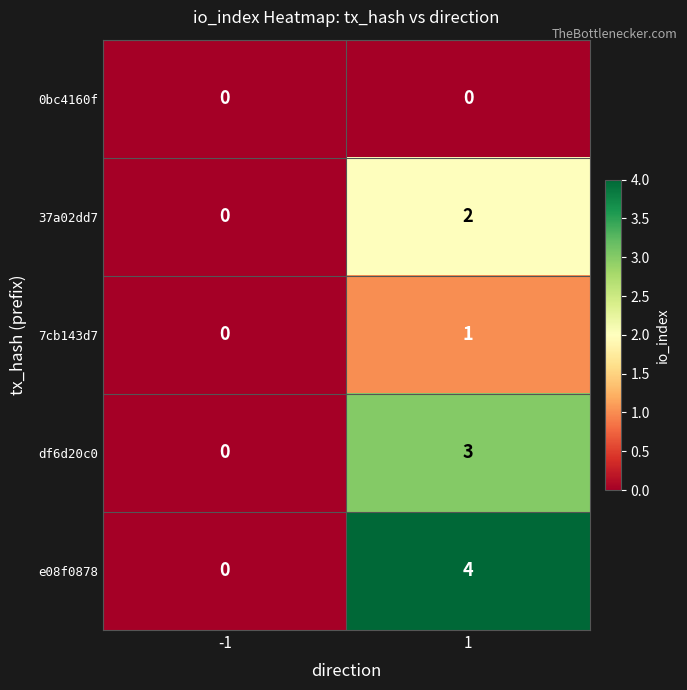

How many series are shown in this chart?

5